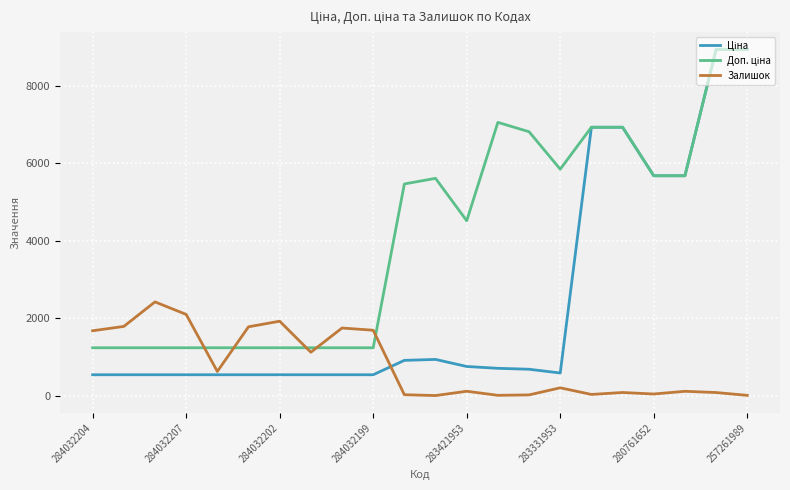

What is the greatest value displayed?

8934.1